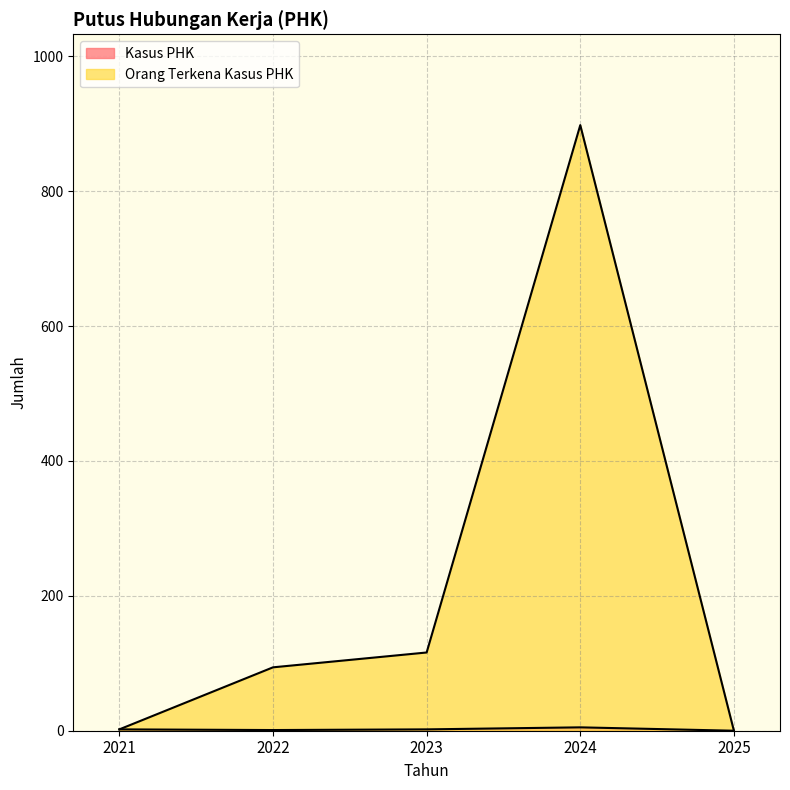

Which series has the largest total across all categories?

Orang Terkena Kasus PHK